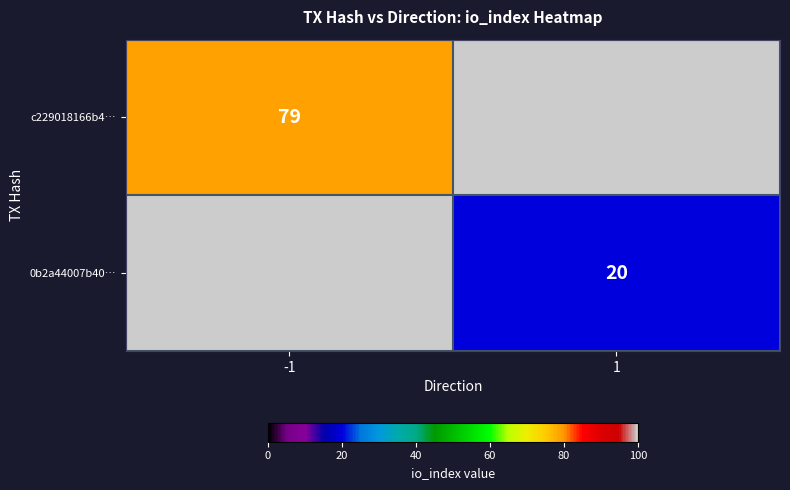

True or false: c229018166b4… has a value of 138 at -1.

False